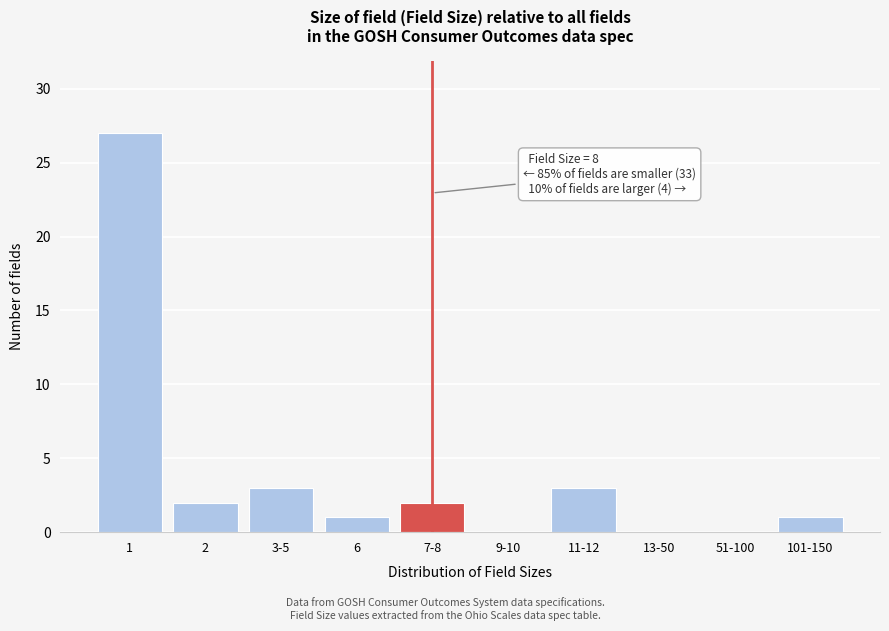

Reading left to right, what are all the values shown in this chart?

1=27	2=2	3-5=3	6=1	7-8=2	9-10=0	11-12=3	13-50=0	51-100=0	101-150=1